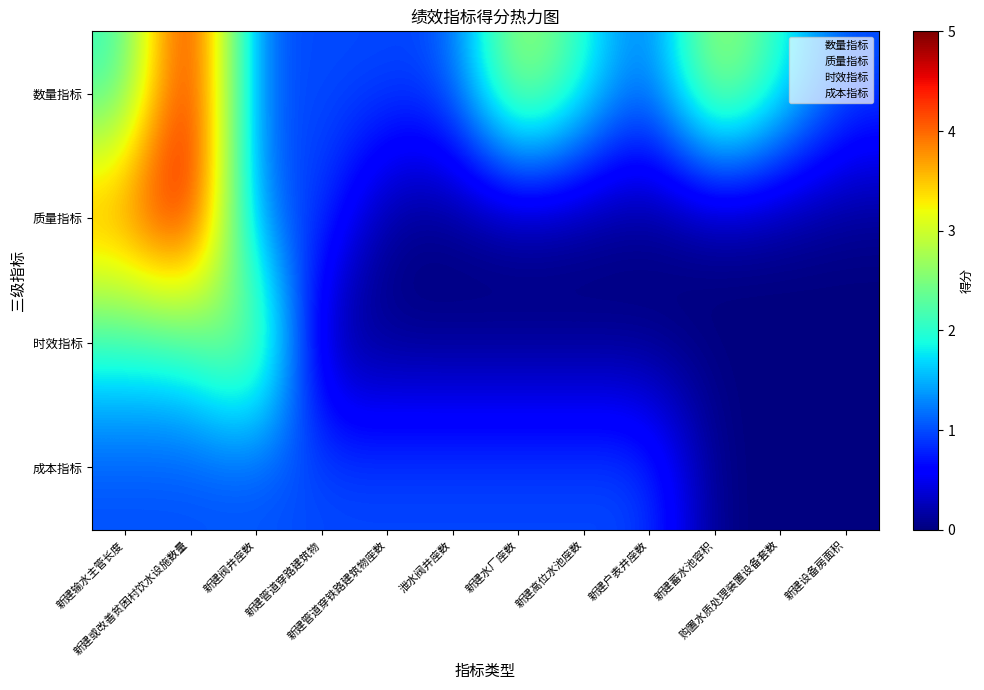

Which series has the largest total across all categories?

数量指标